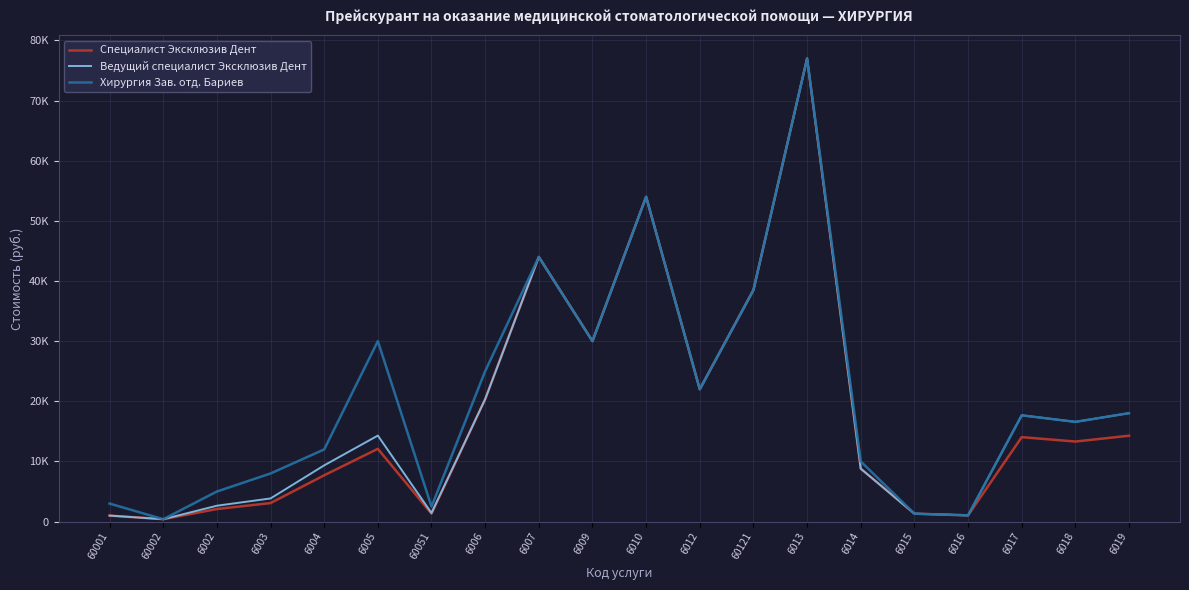

The value of Ведущий специалист Эксклюзив Дент at 6009 is 14625. True or false?

False